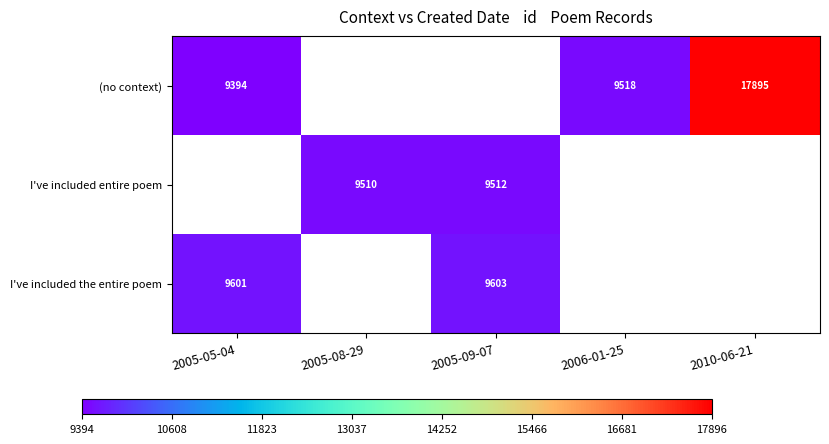

True or false: (no context) has a value of 17895 at 2010-06-21.

True